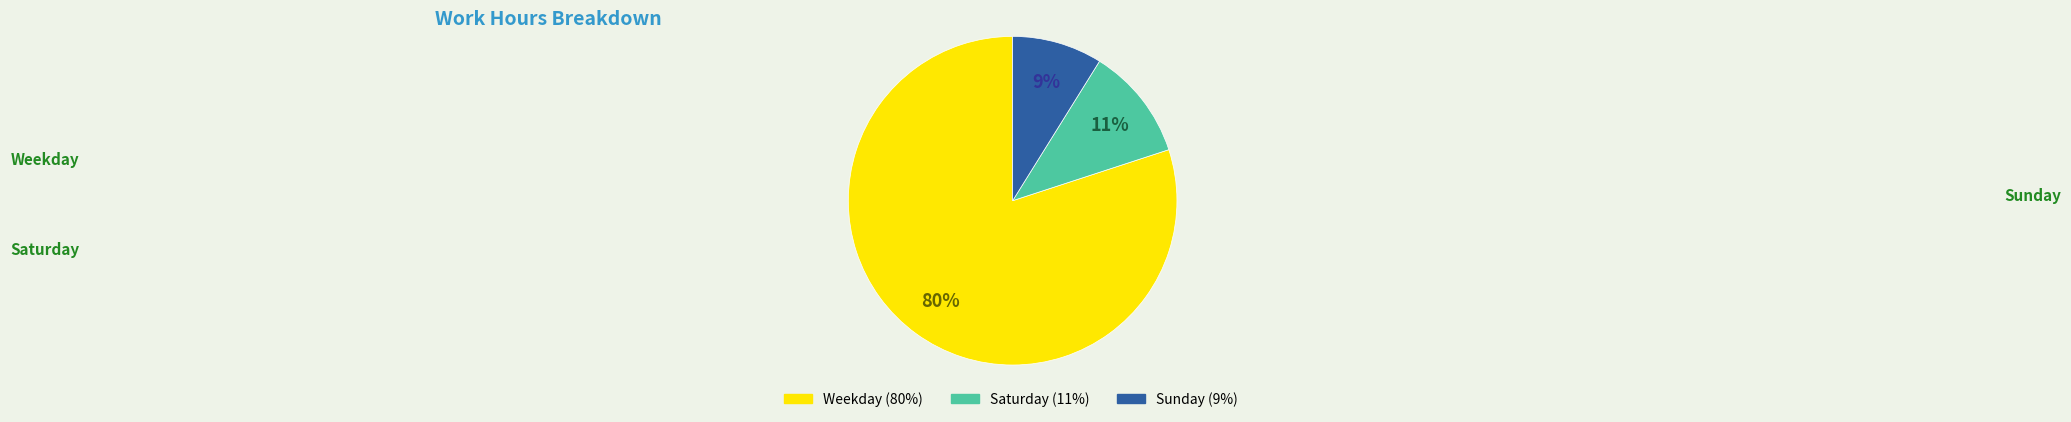

To the nearest percent, what portion does Sunday (9%) represent?

9%